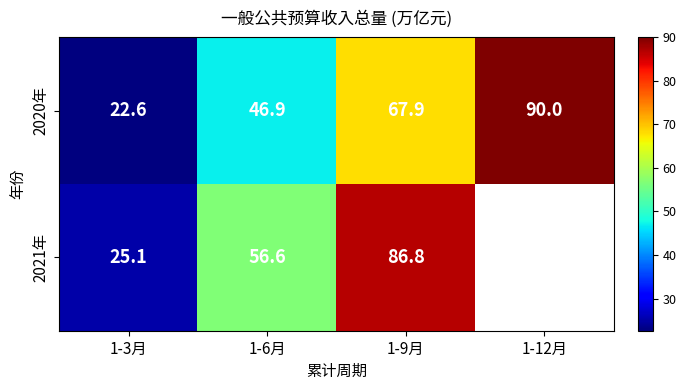

At how many categories does at least one series exceed 47?

3